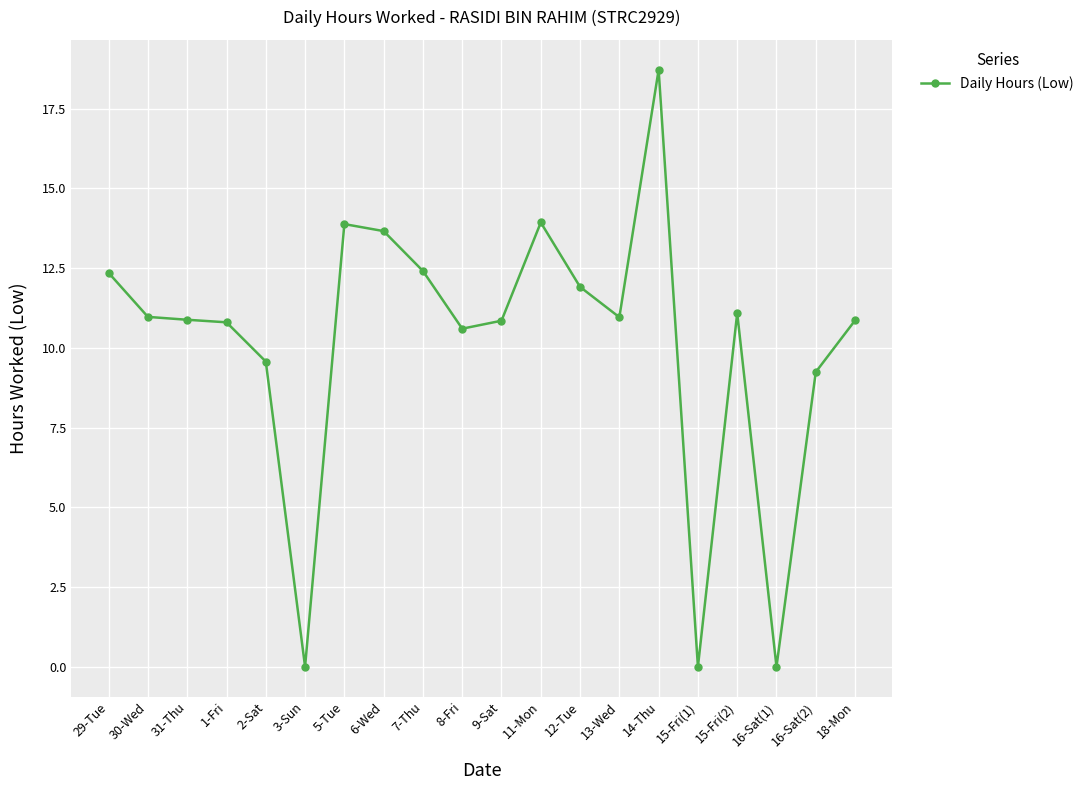

What is the maximum value shown in the chart?

18.7